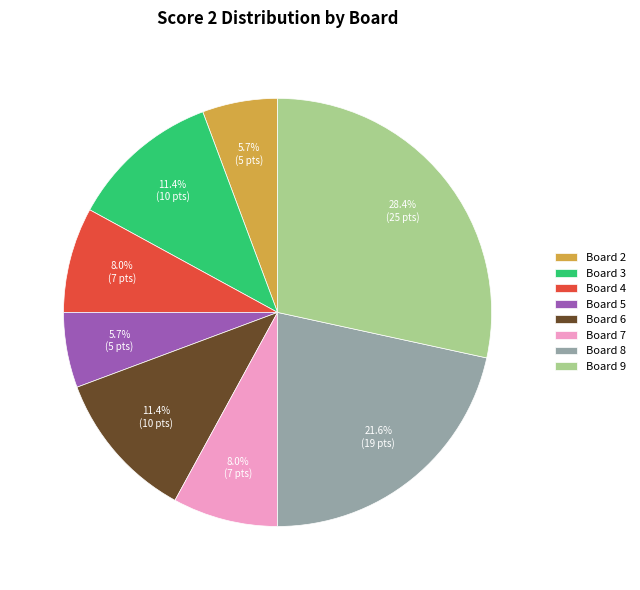

What percentage is NOT represented by Board 4?

92.0%